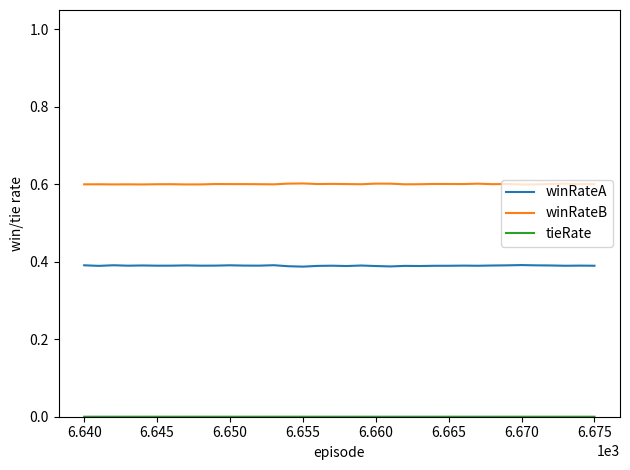

Does the chart display data point markers on the line(s)?

No